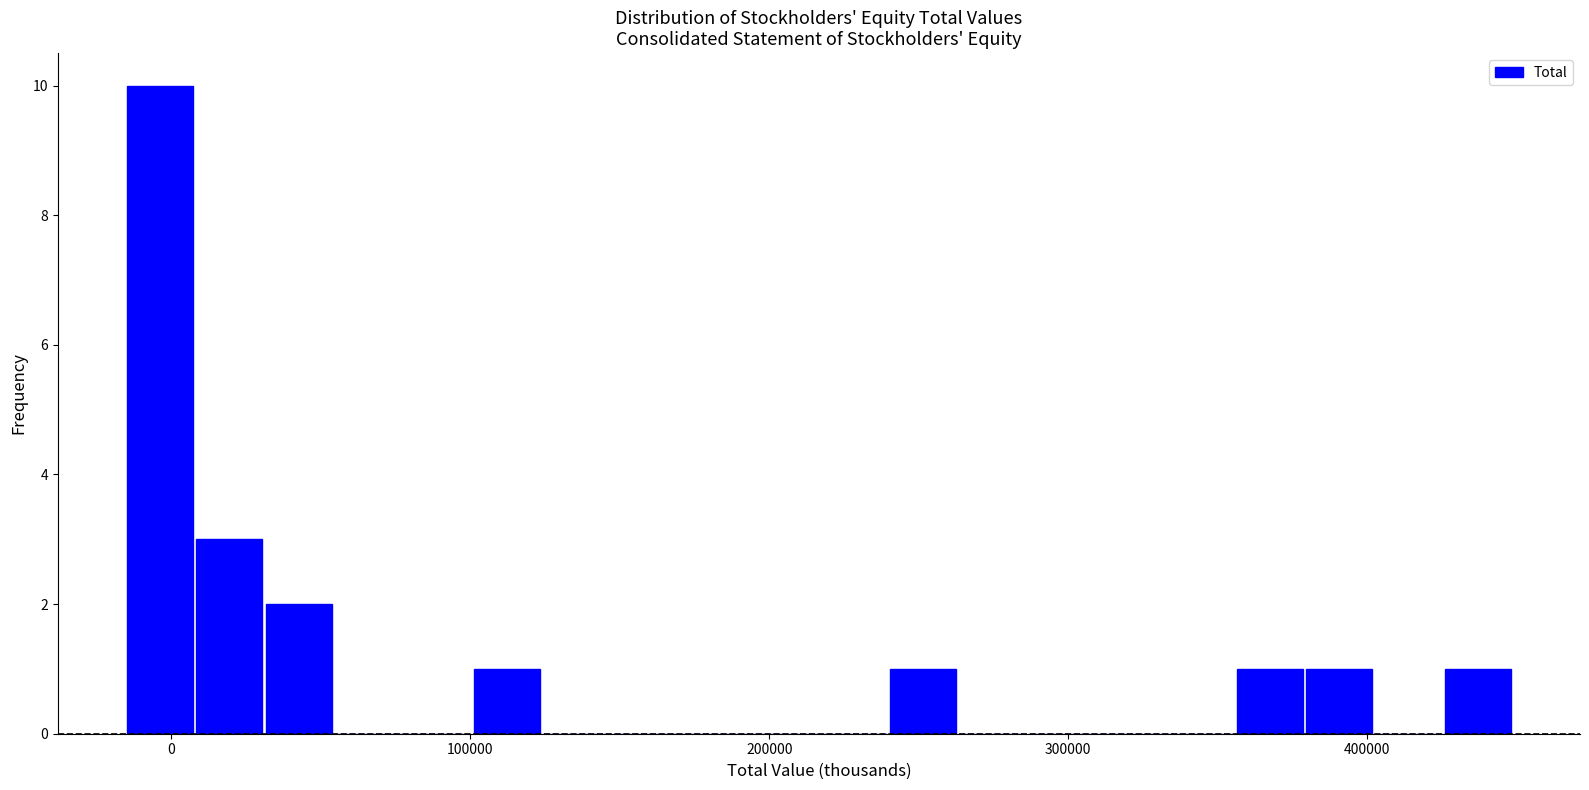

Read against the x-axis, roughly where is the centre of the tallest bar?

0